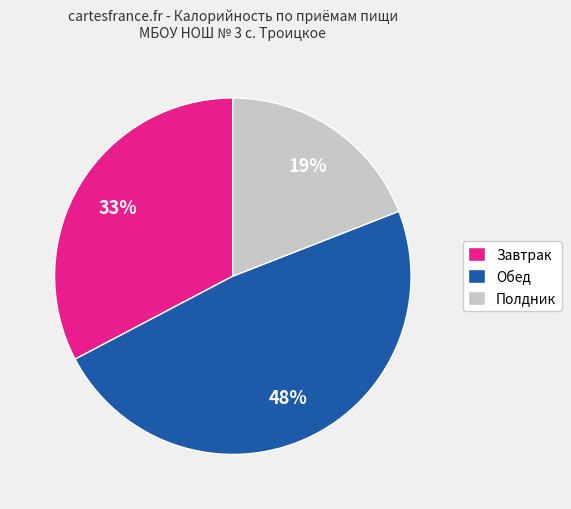

Rank the categories by value from highest to lowest.

Обед, Завтрак, Полдник